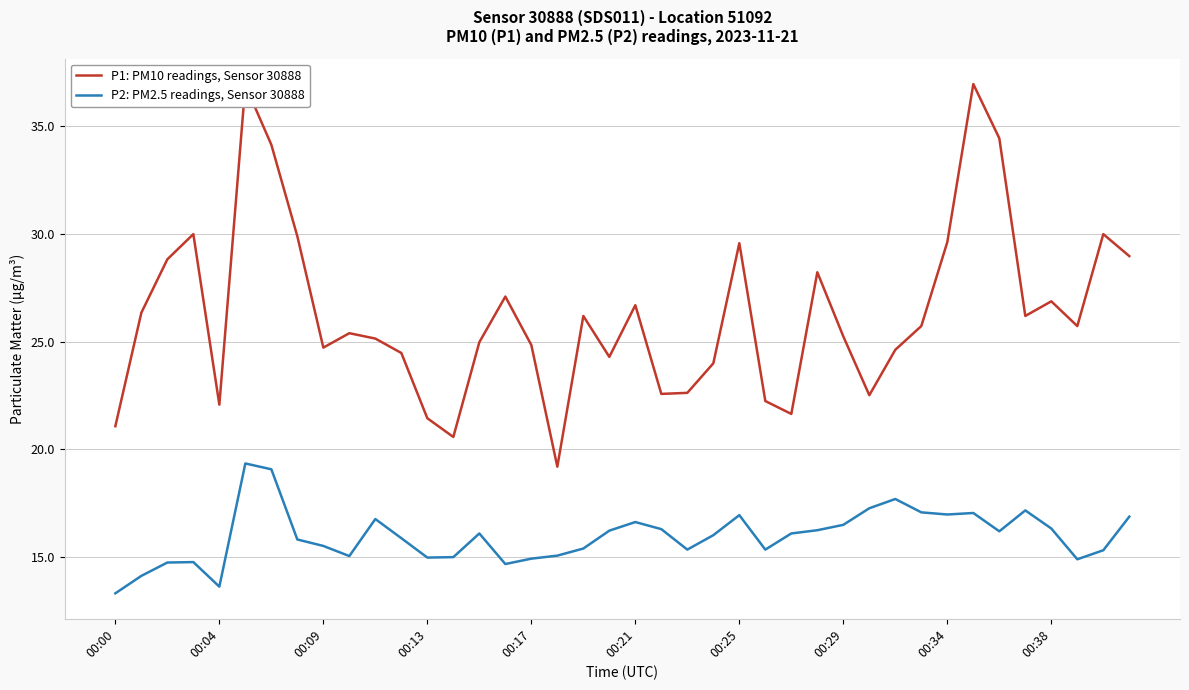

Which series has the largest total across all categories?

P1: PM10 readings, Sensor 30888